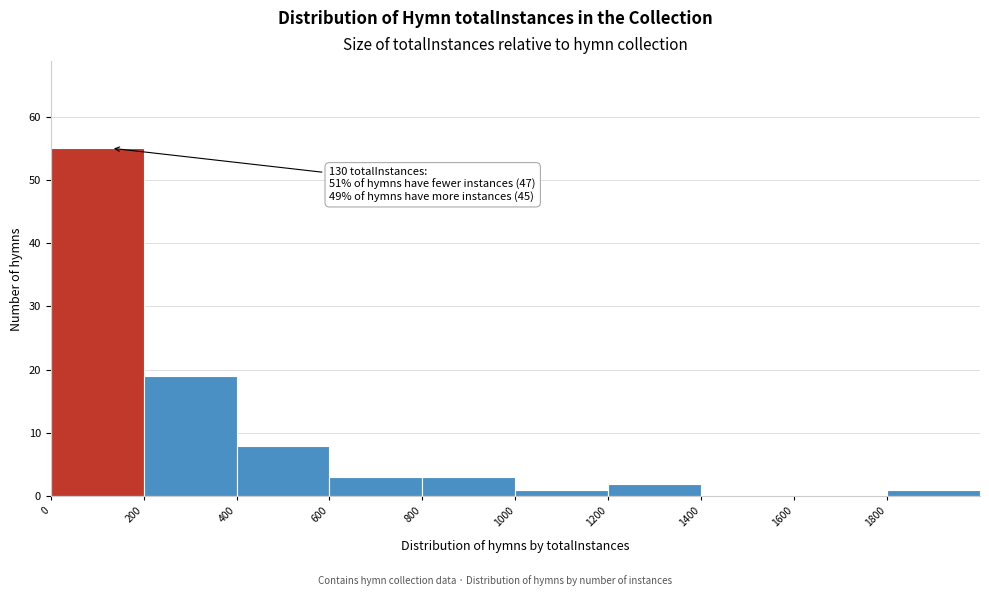

Over which range of the x-axis is the bar tallest?

0 to 200